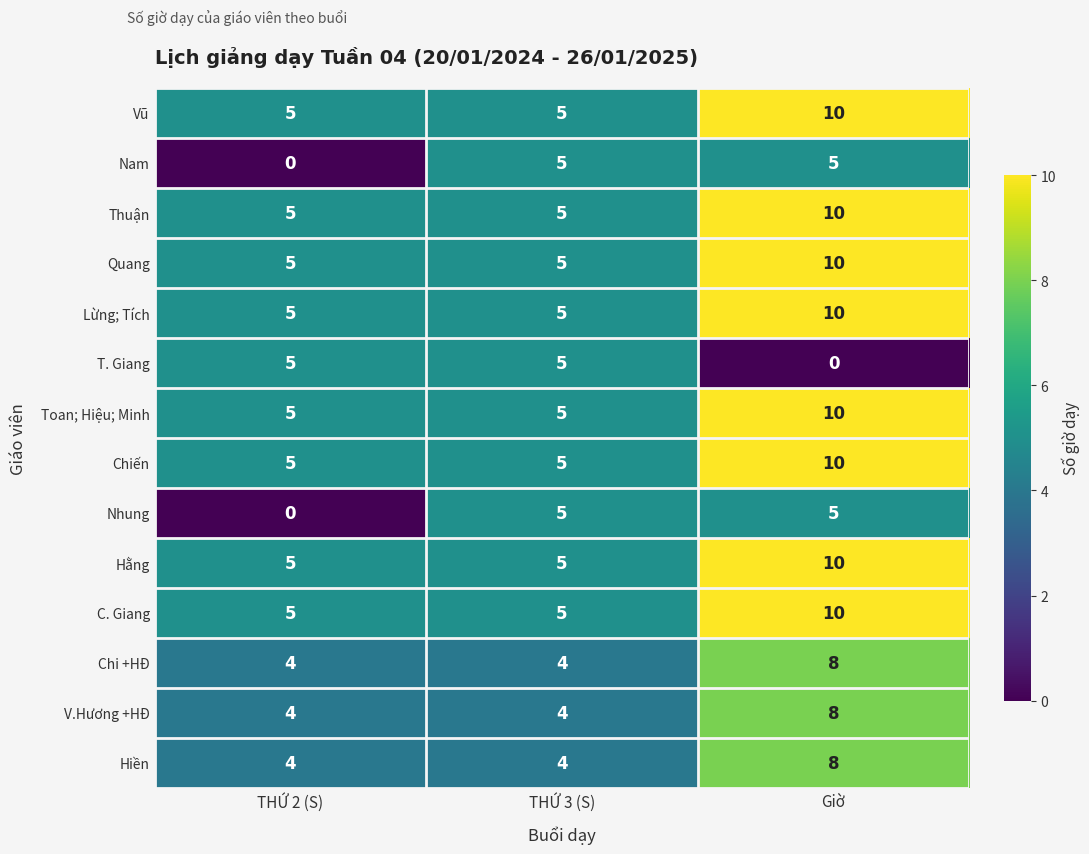

What is the sum of all Toan; Hiệu; Minh values?

20